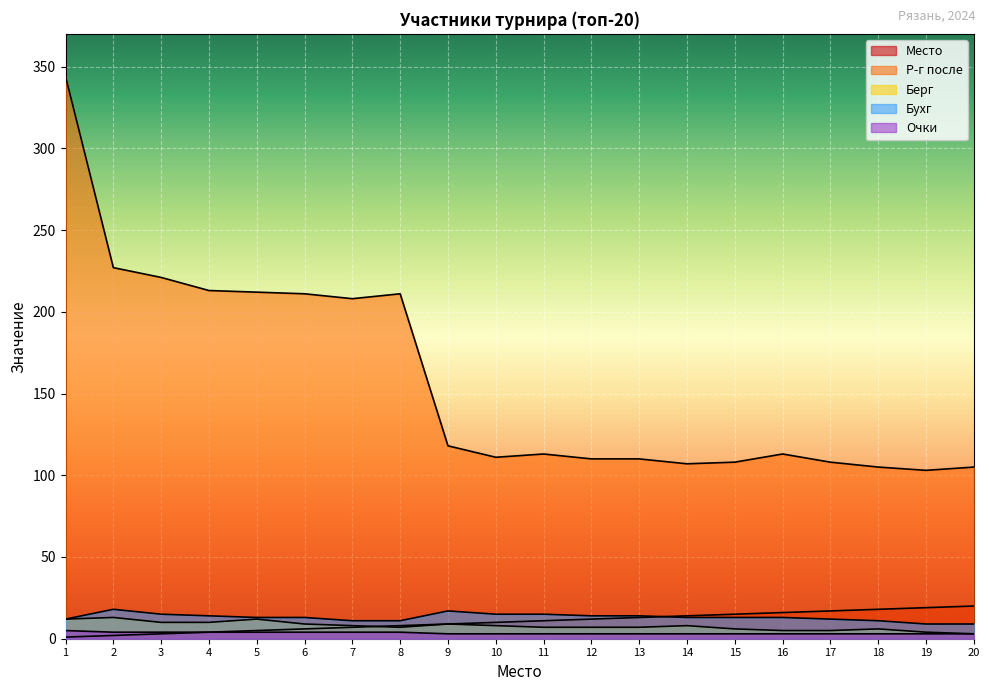

Which category has the highest value across all series?

1